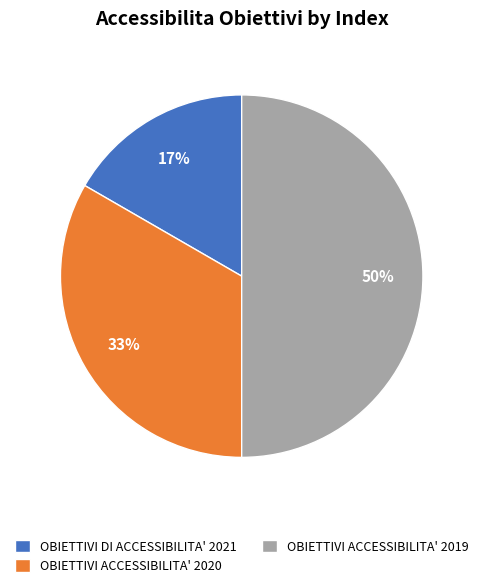

What is the smallest slice in the pie chart?

OBIETTIVI DI ACCESSIBILITA' 2021